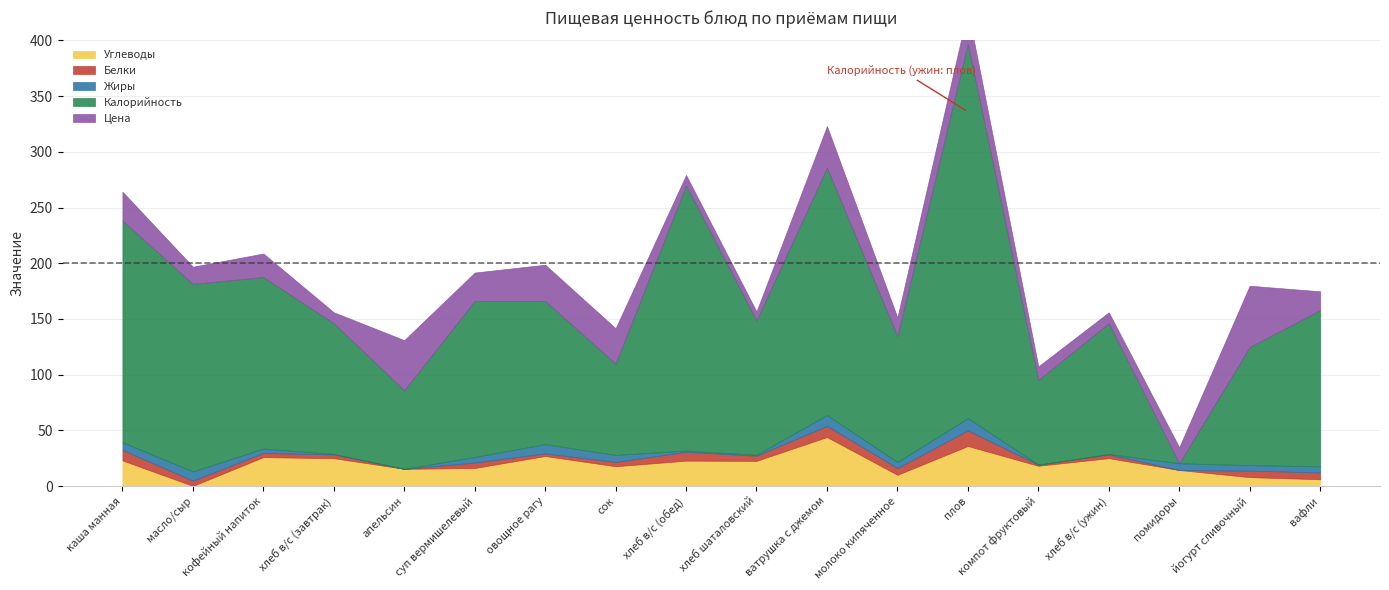

How many distinct data groups are displayed?

5